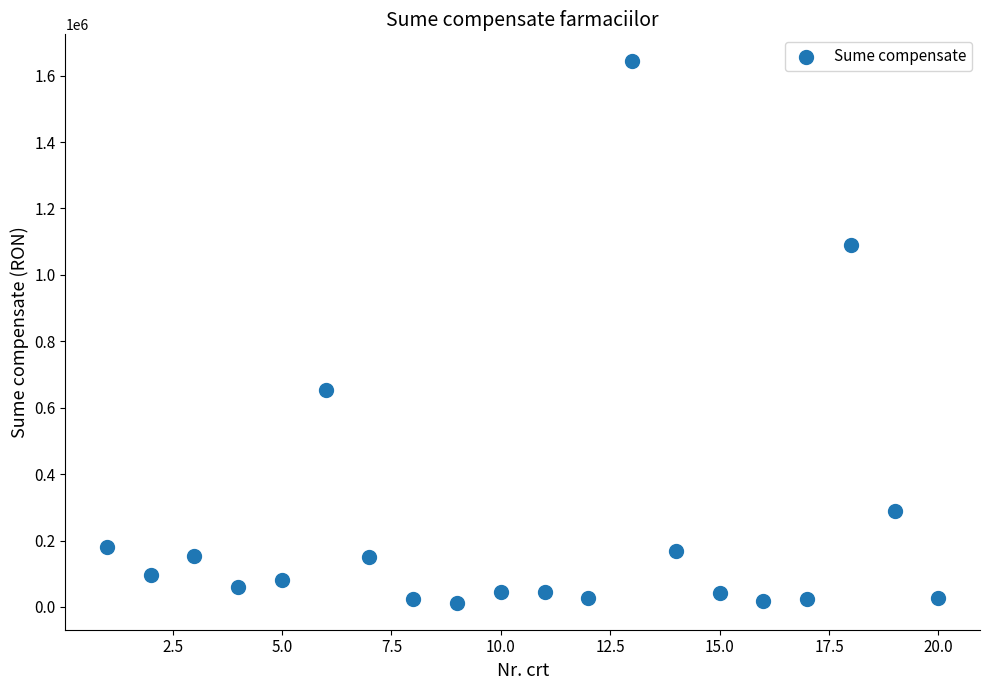

What Y value in the scatter plot is closest to 827825?

654517.2